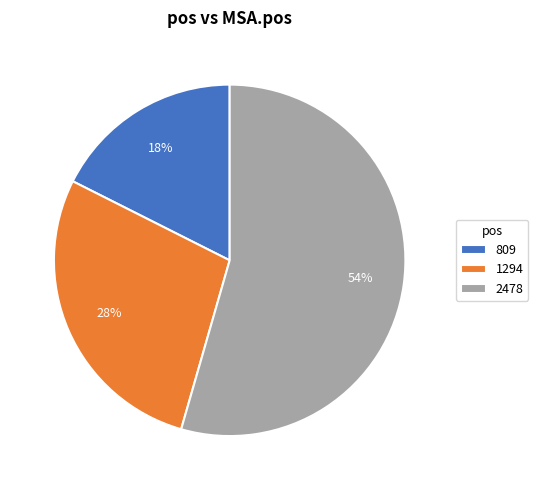

Which slice is the smallest?

809